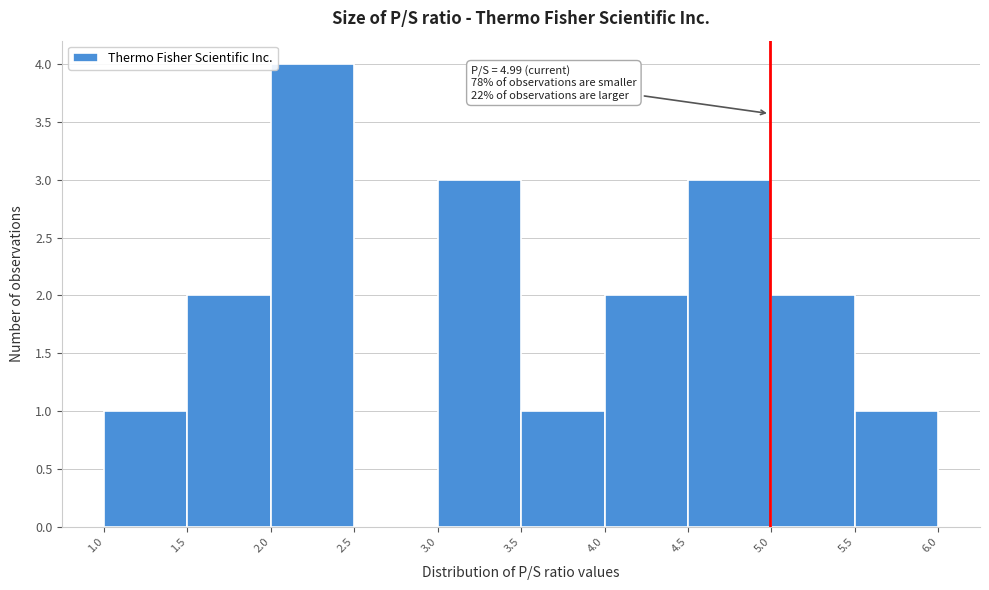

Which range on the x-axis has the tallest bar?

2.0 to 2.5